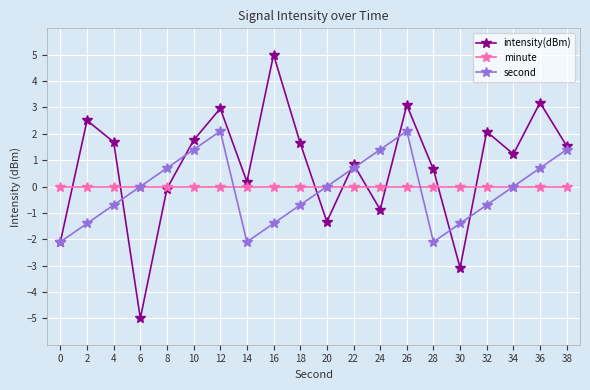

What is the value of the intensity(dBm) point at the 13th from the left?

-0.9